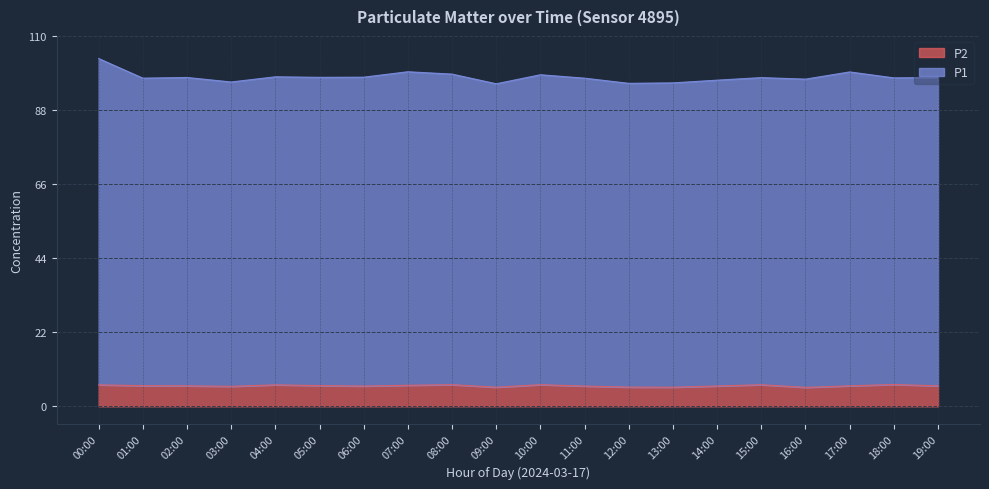

What is the spread (max minus min) of values at 04:00?

91.5